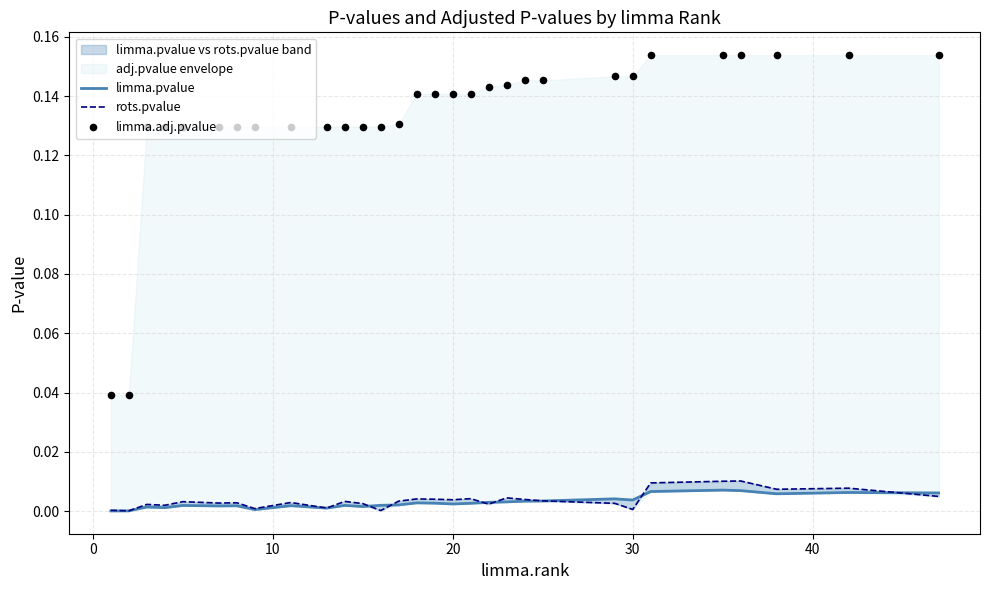

Which series has the largest total across all categories?

limma.adj.pvalue